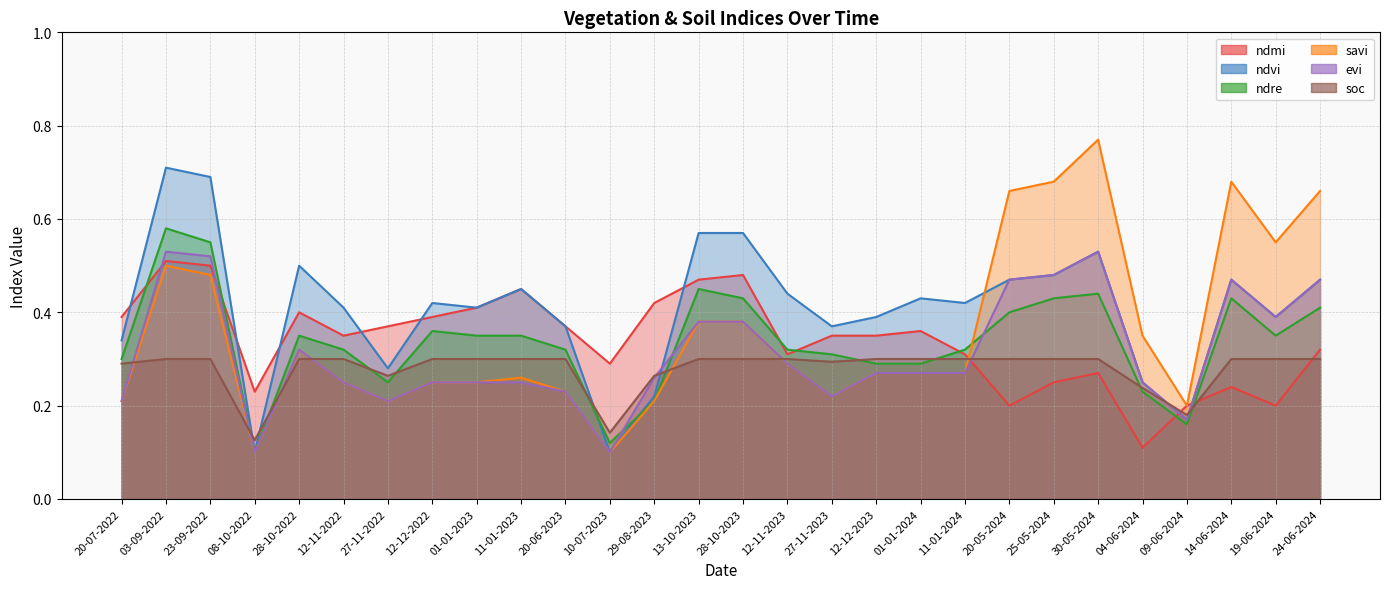

What are all the series names shown in the legend?

ndmi, ndvi, ndre, savi, evi, soc